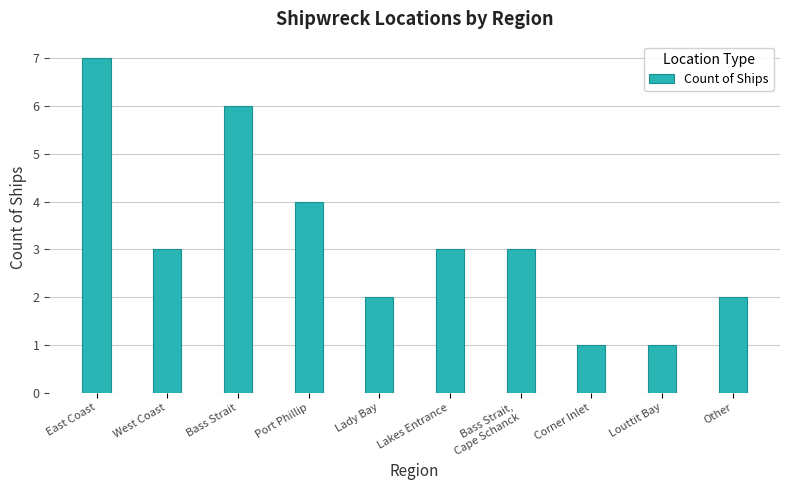

How many series are shown in this chart?

1